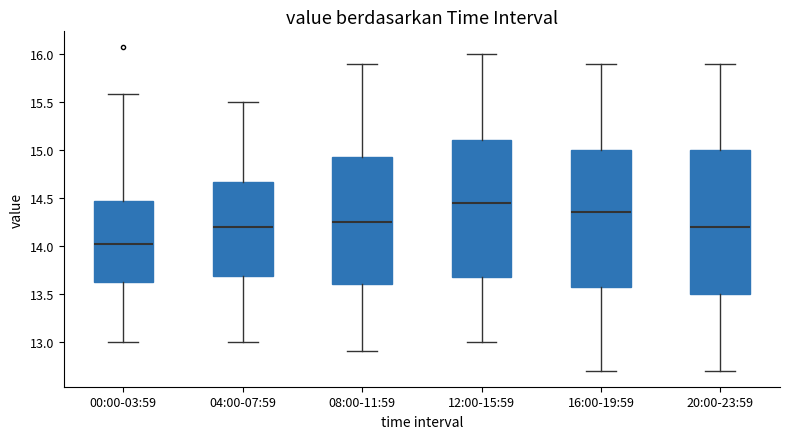

Where does the lower whisker of the box for 04:00-07:59 end on the y-axis? The values are not printed on the chart, so give them approximately, as read against the axis.

13.00